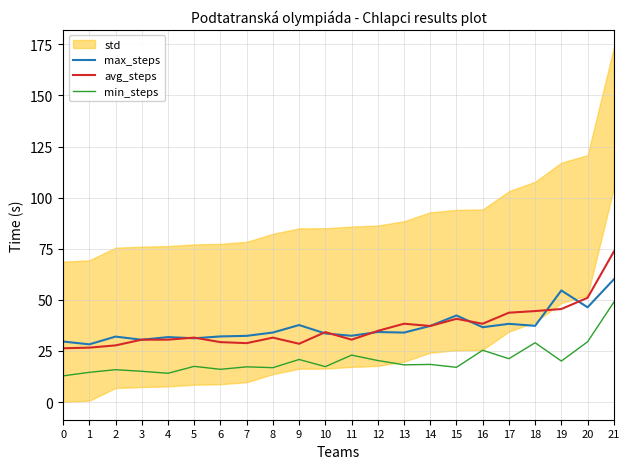

Does the chart have visible grid lines?

Yes